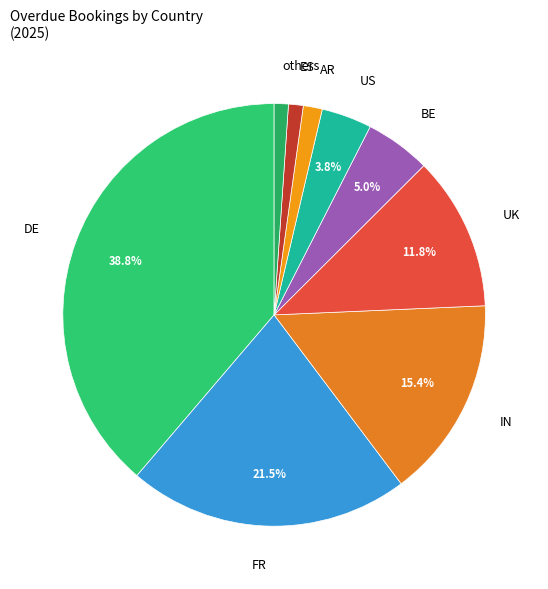

Which slice is the largest?

Germany